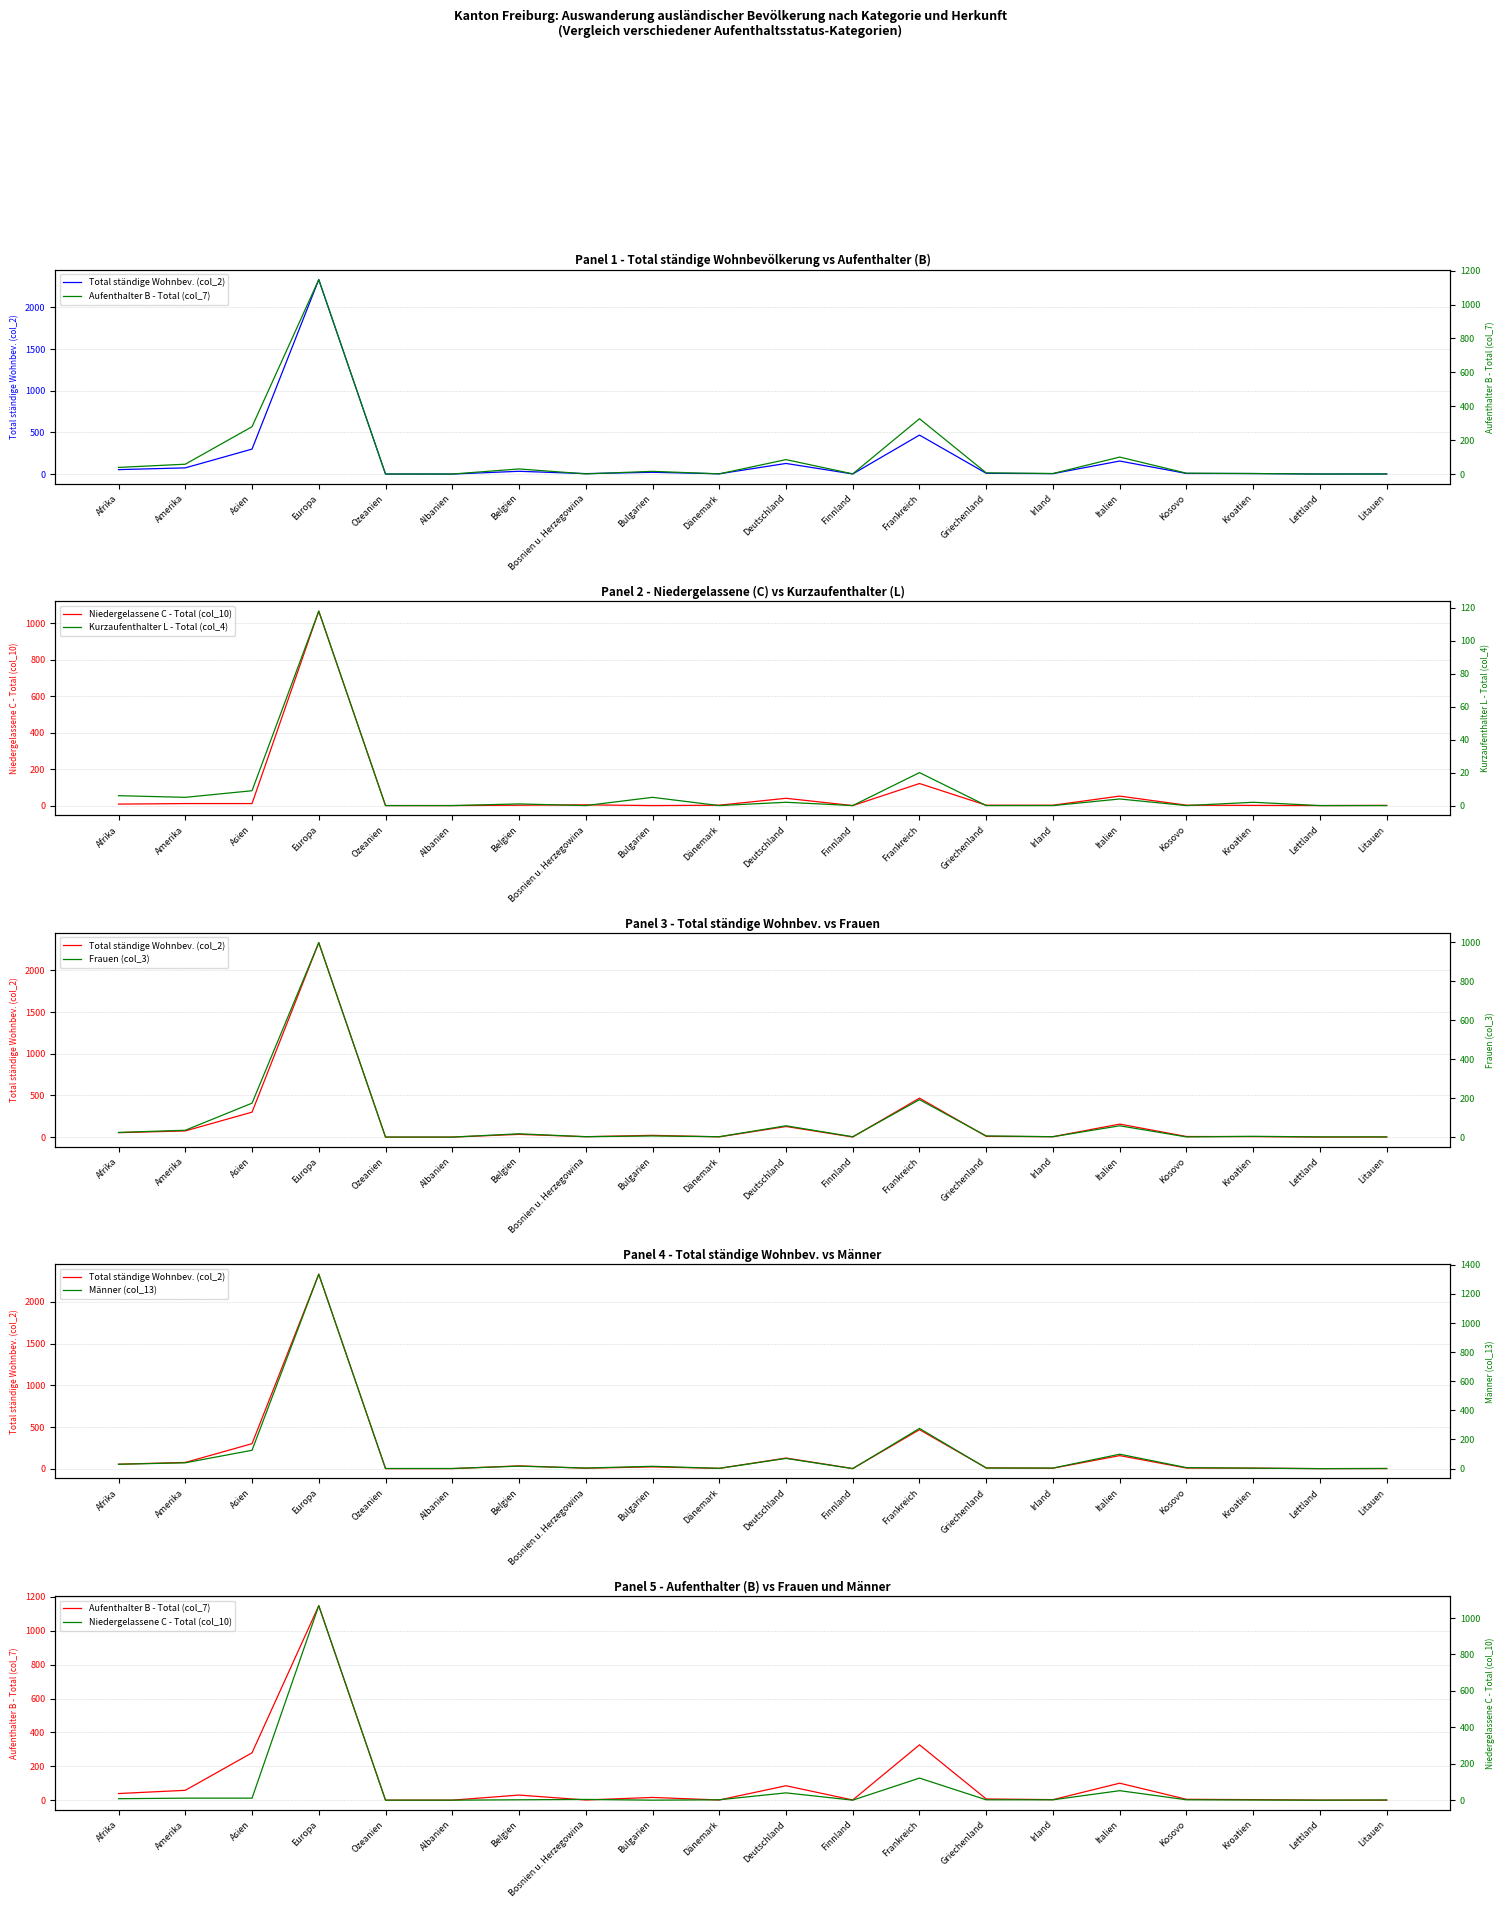

Between Bosnien u. Herzegowina and Bulgarien, which is larger?

Bulgarien